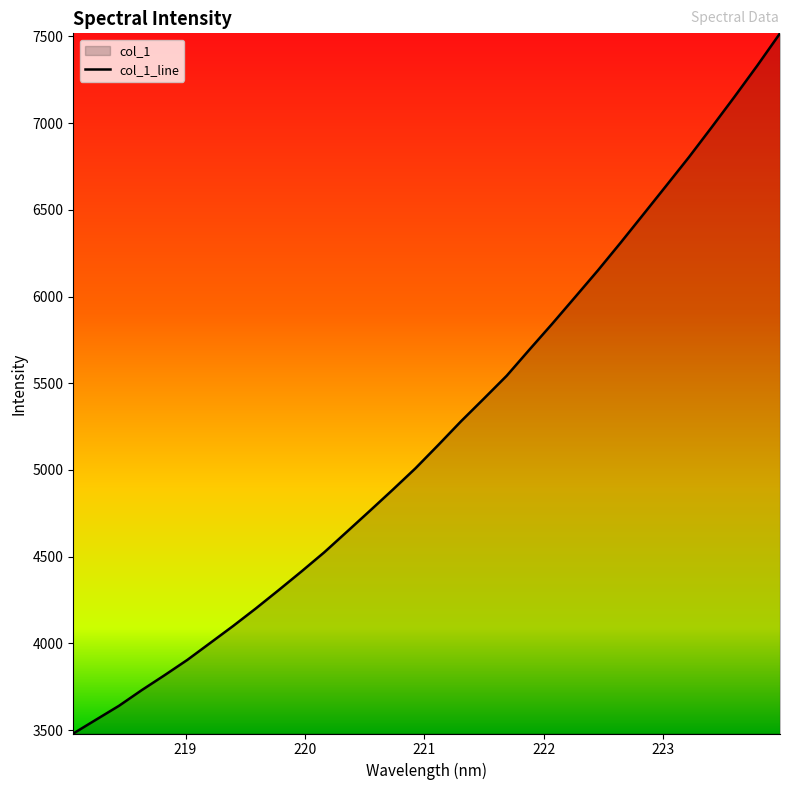

What is the greatest value displayed?

7517.6